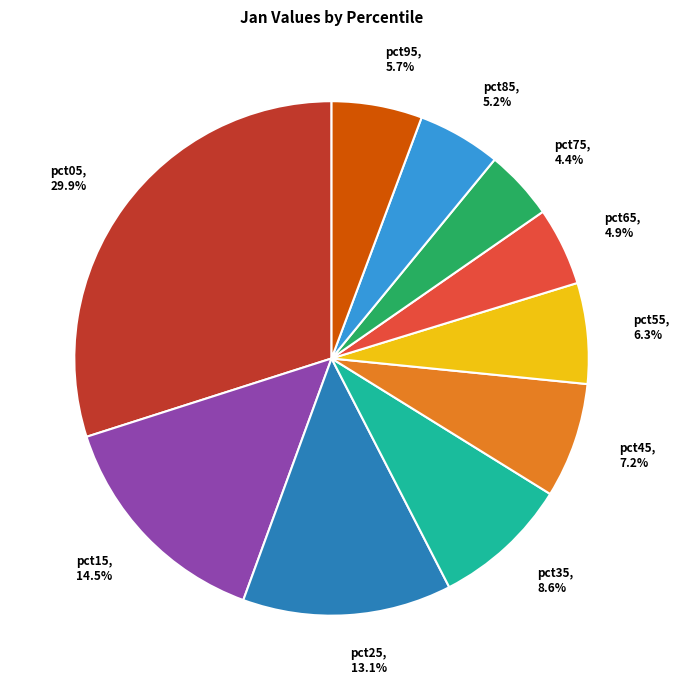

What percentage is the pct45 slice, to the nearest percent?

7%